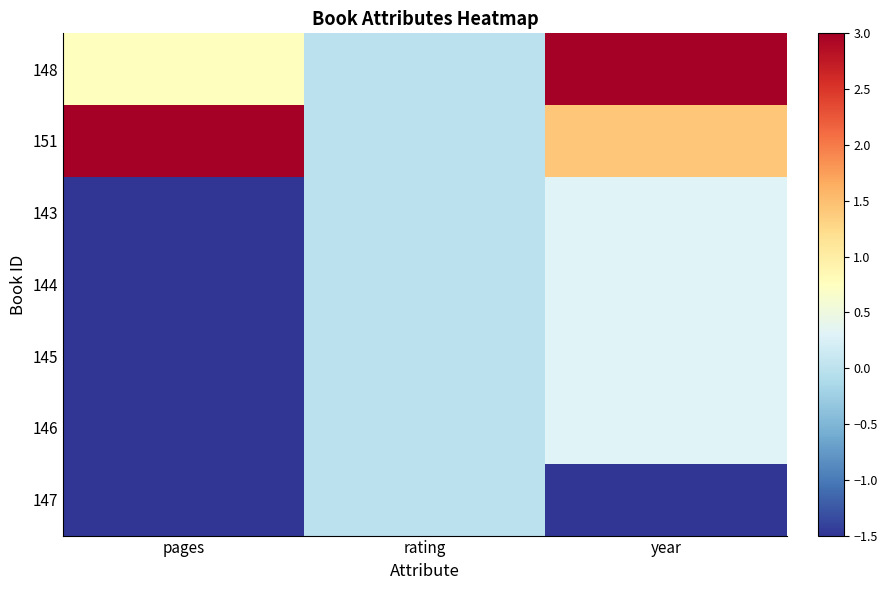

What is the difference between the highest and lowest values at pages?

4.5